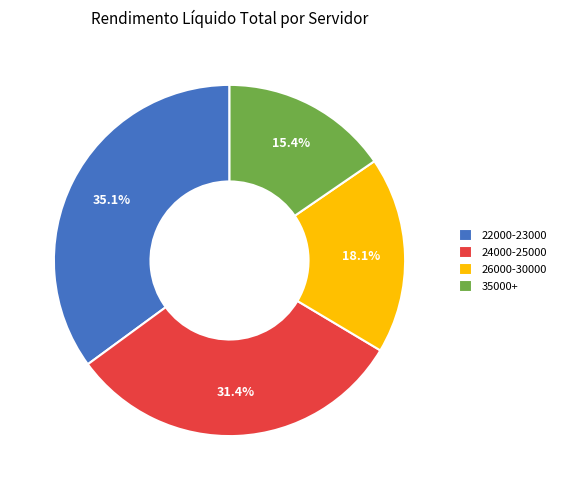

Rank the categories by value from lowest to highest.

35000+, 26000-30000, 24000-25000, 22000-23000